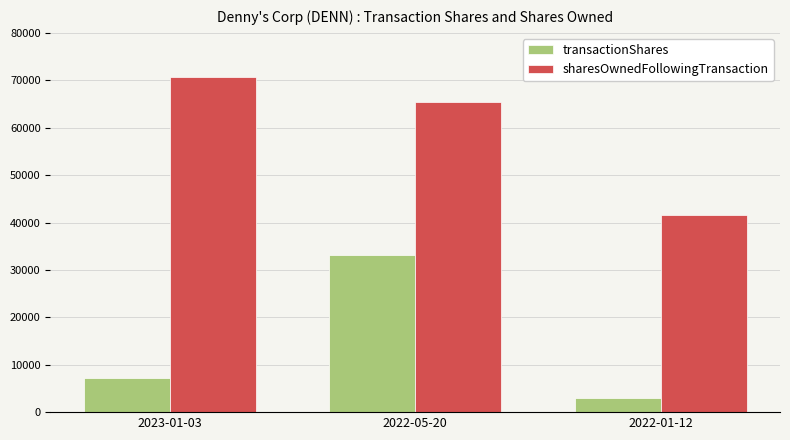

What position from the left is 2023-01-03?

1